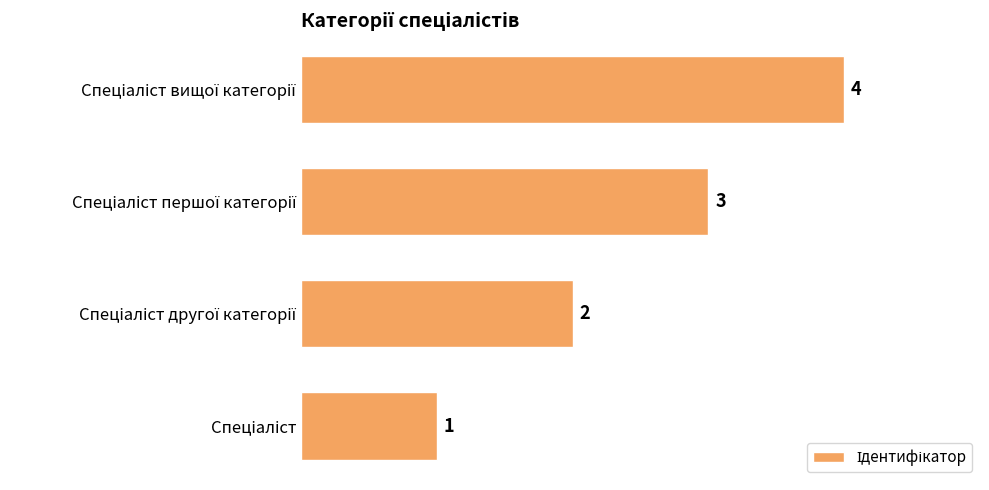

How many bars are there in total?

4